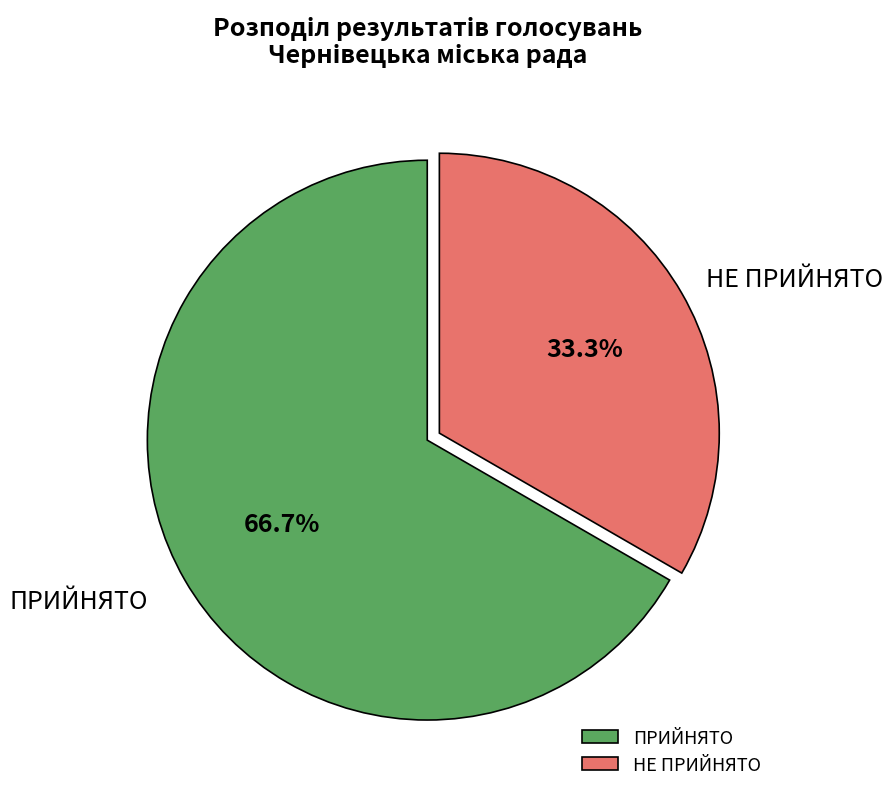

Combined, what portion of the pie is НЕ ПРИЙНЯТО and ПРИЙНЯТО?

100.0%